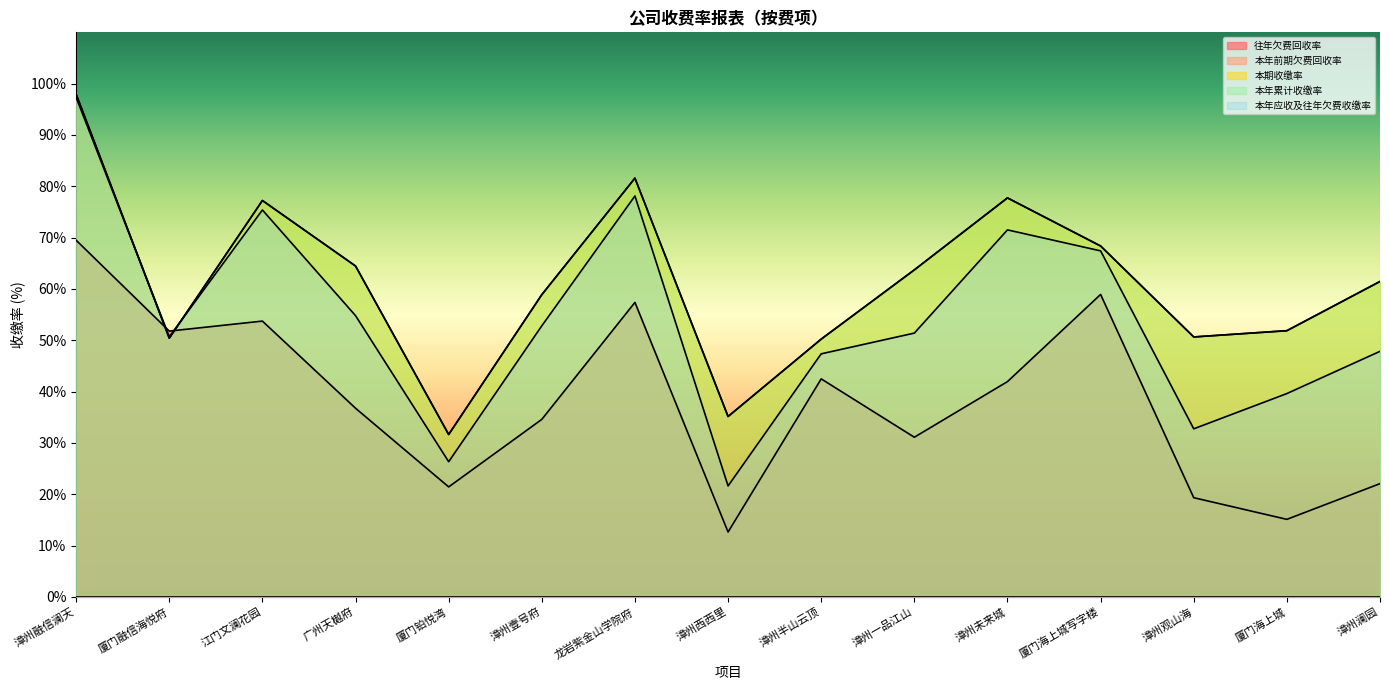

Does the chart display data point markers on the line(s)?

No